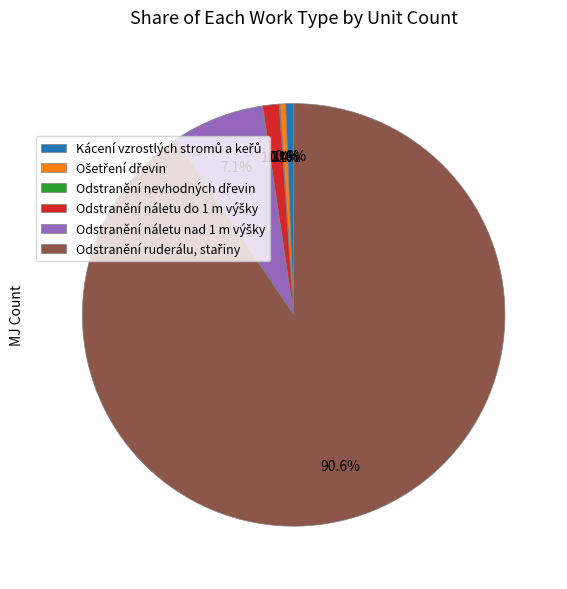

Is there a majority slice in this chart?

Yes